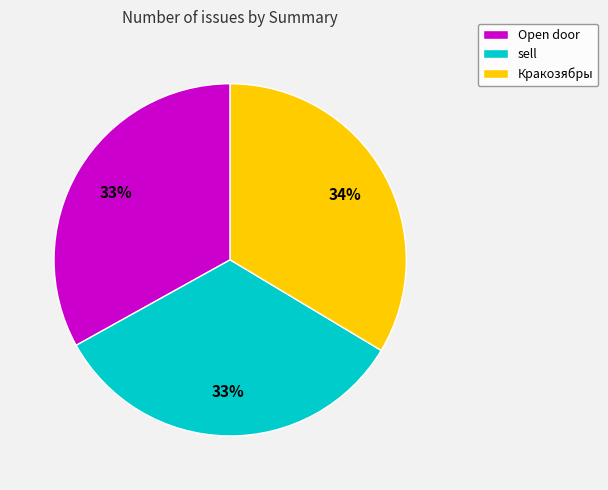

To the nearest percent, what percentage of the pie is Кракозябры?

34%